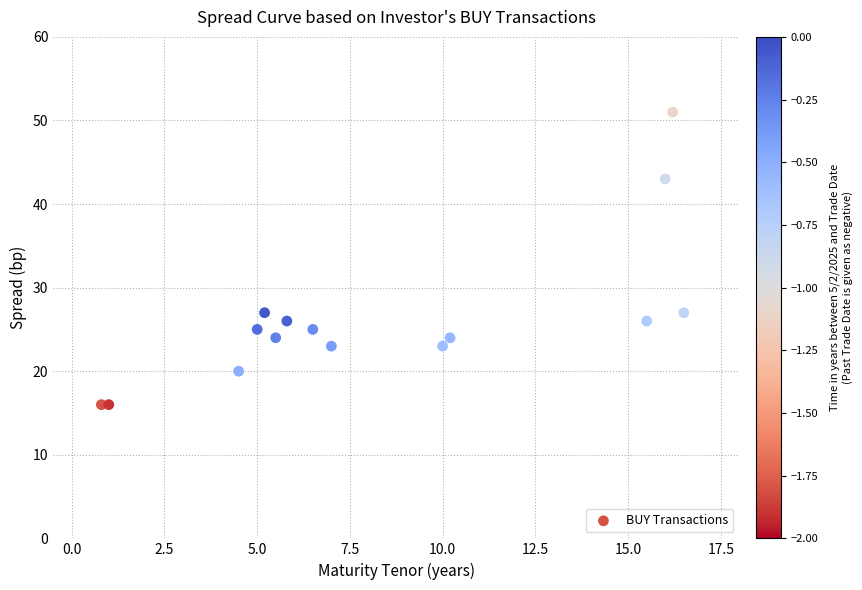

What is the range of Y values (max minus min)?

35